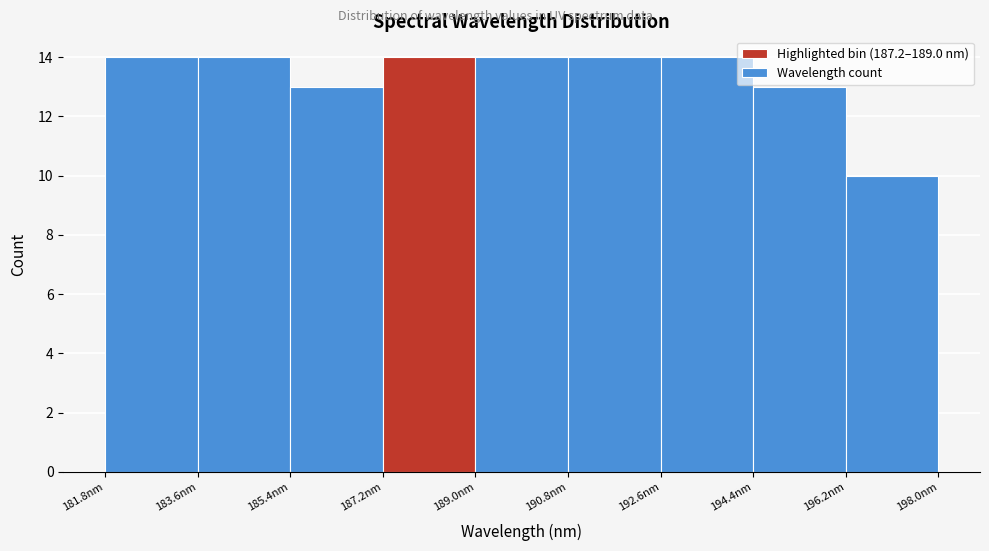

What is the height of the bar covering 190.8 to 192.6 on the x-axis? The values are not printed on the chart, so give them approximately, as read against the axis.

14